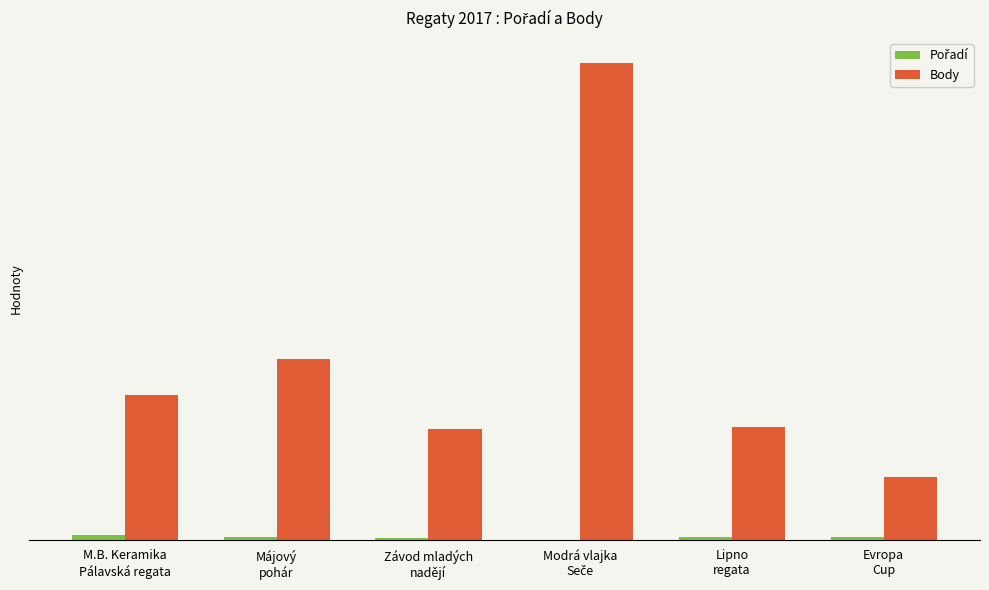

Does the chart contain stacked bars?

No